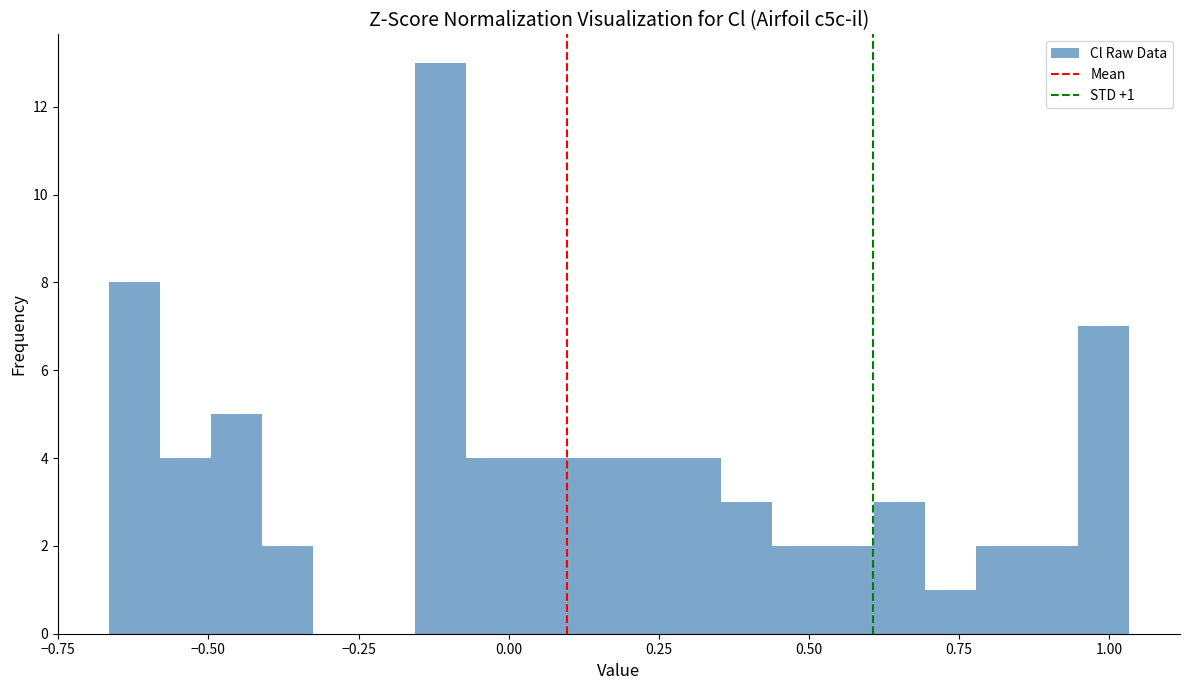

Read against the x-axis, roughly where is the centre of the tallest bar?

-0.10